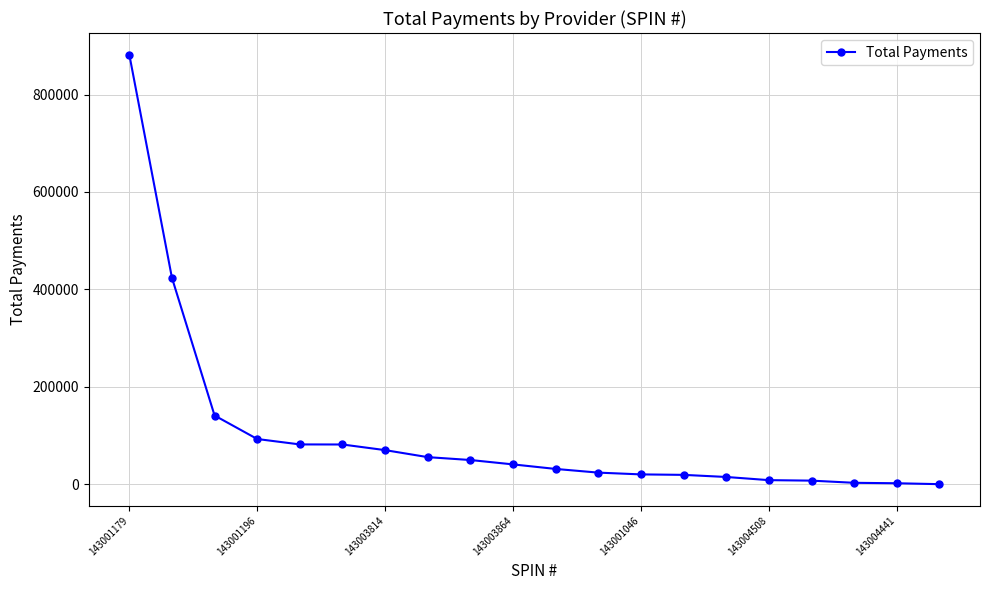

What is the value of the 7th point from the left?

70052.4